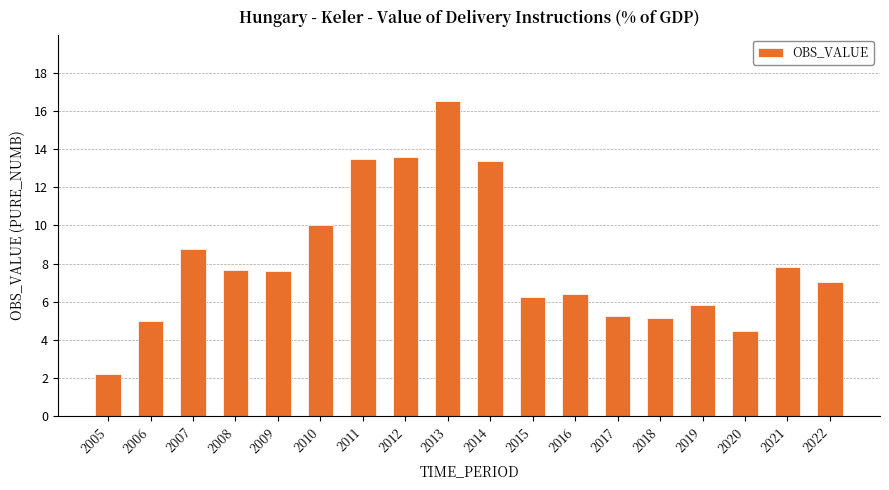

What is the difference between the values at 2015 and 2012?

7.4